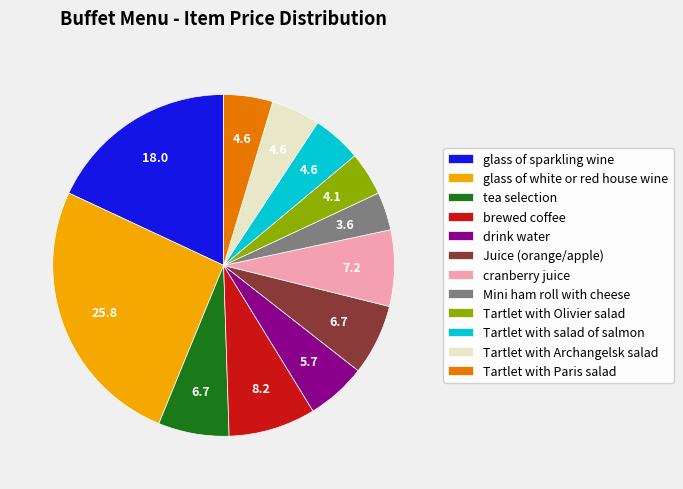

Is there a majority slice in this chart?

No